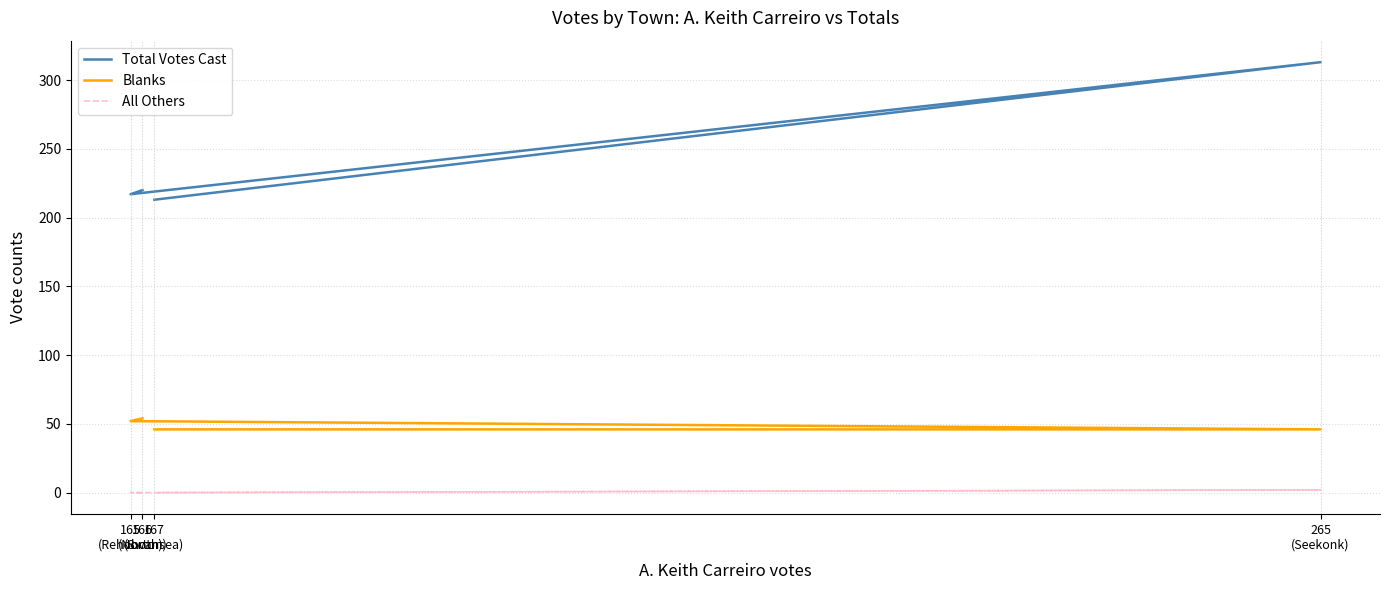

At which category does the chart reach its minimum across all series?

166
(Norton)